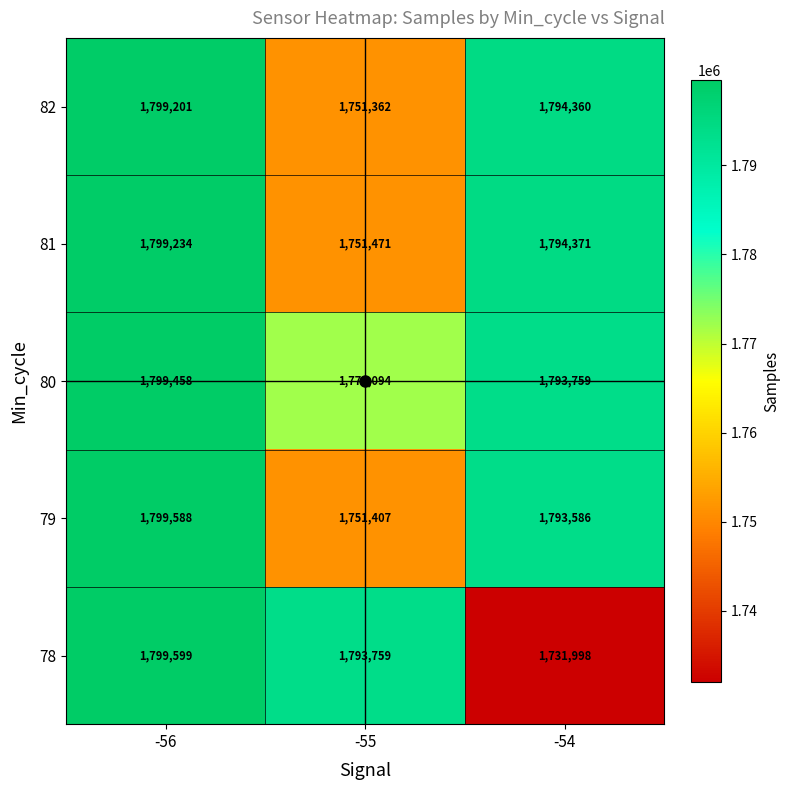

Is it true that 80 equals 1799458 at -56?

True